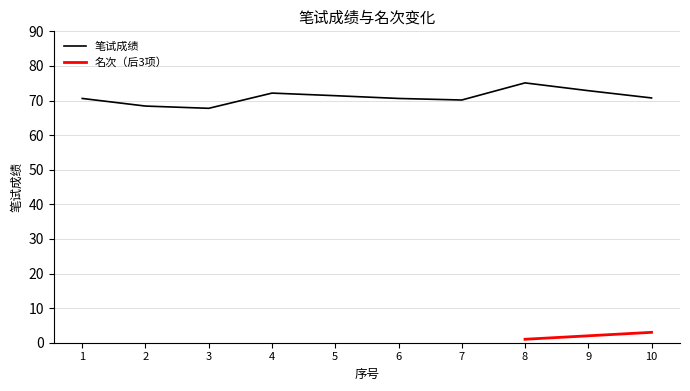

What is the value of the 6th point from the left?

70.6